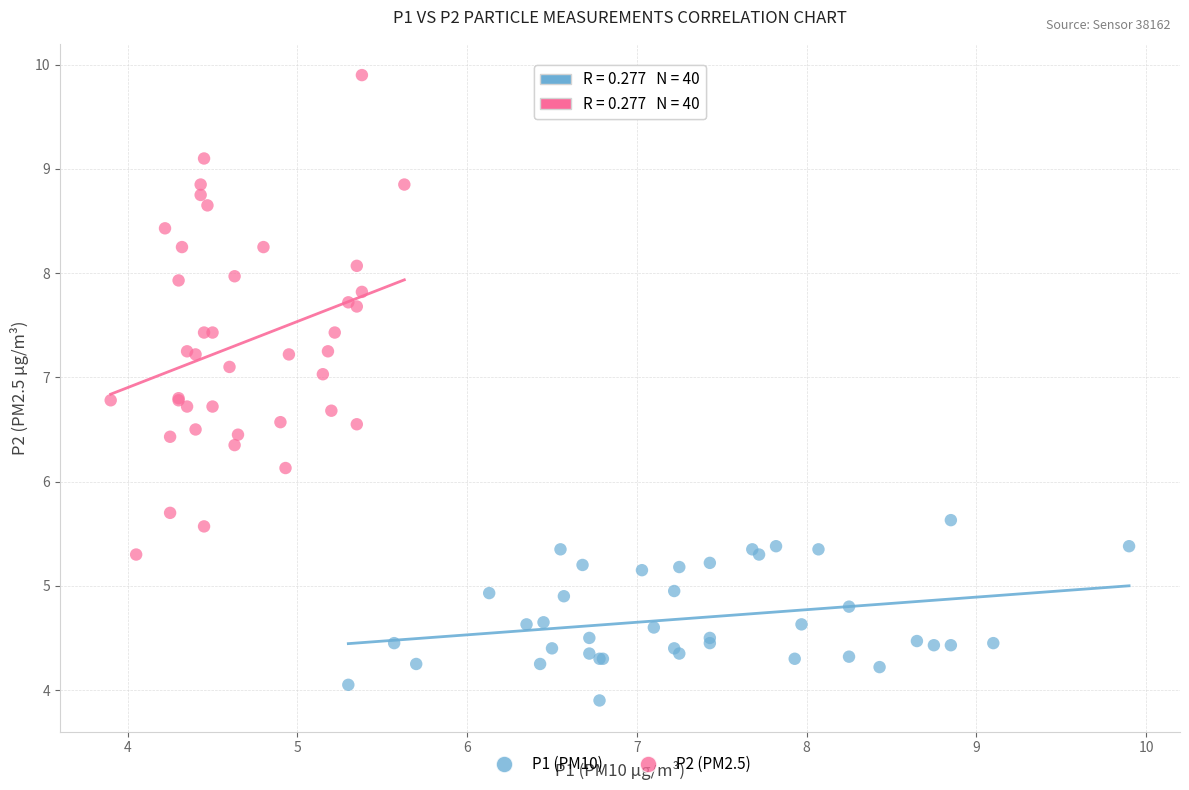

Which series has the widest spread of Y values?

P2 (PM2.5)